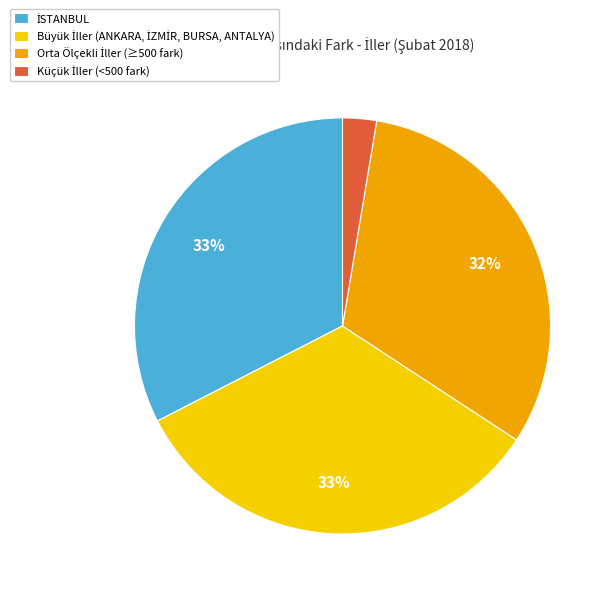

How many slices are in this pie chart?

4